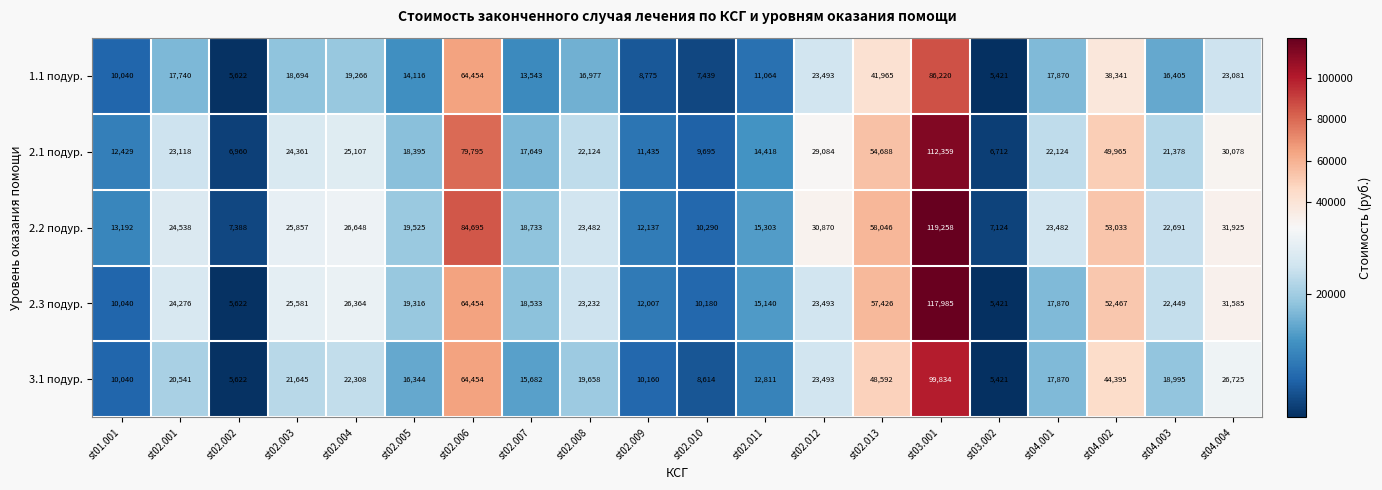

At how many categories does at least one series exceed 38042?

4